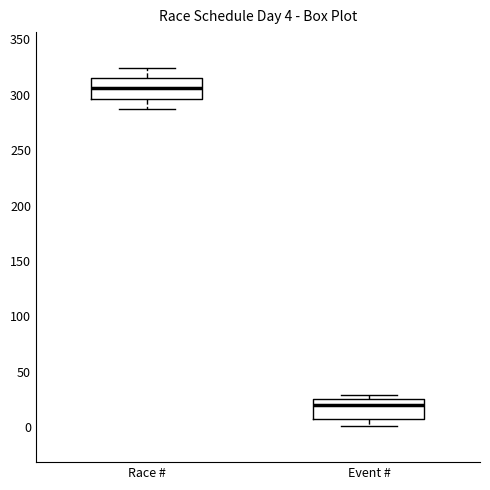

Which box's median line is the highest?

Race #